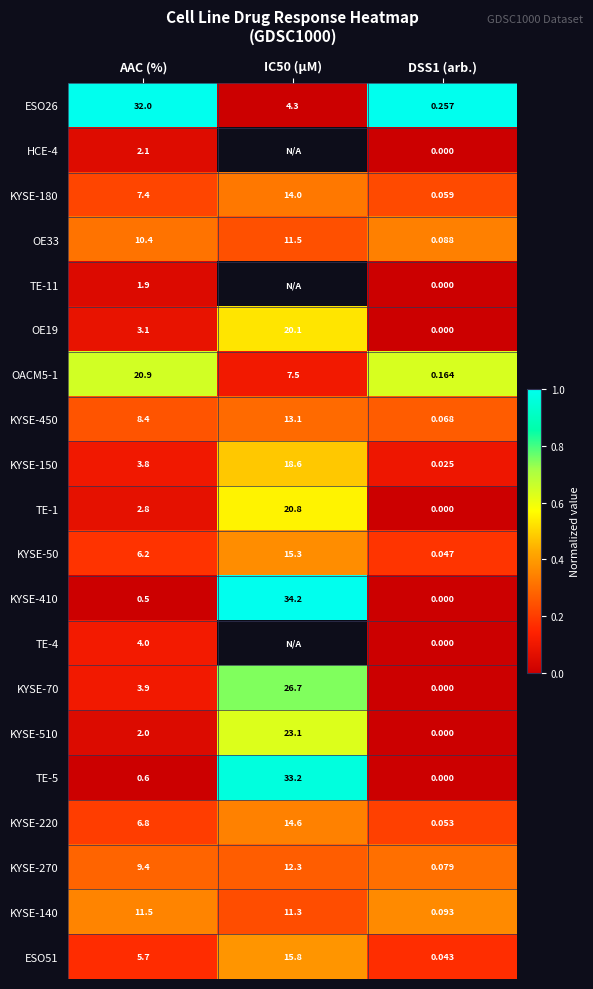

What is the total value across all series at AAC (%)?

143.4